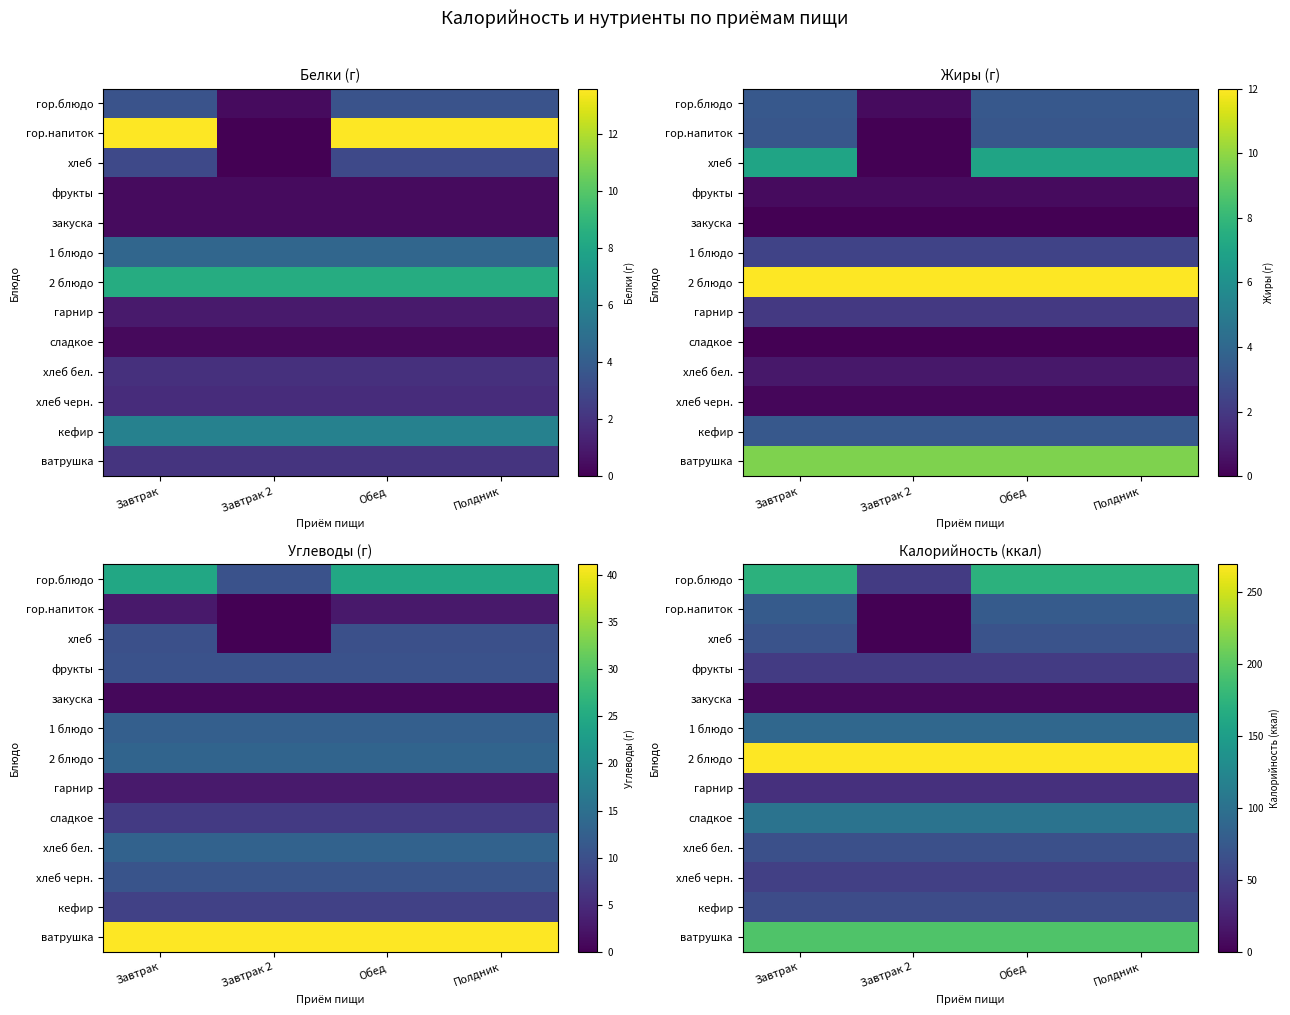

Is the value of ватрушка at Полдник greater than the value of гор.блюдо at Завтрак 2?

Yes